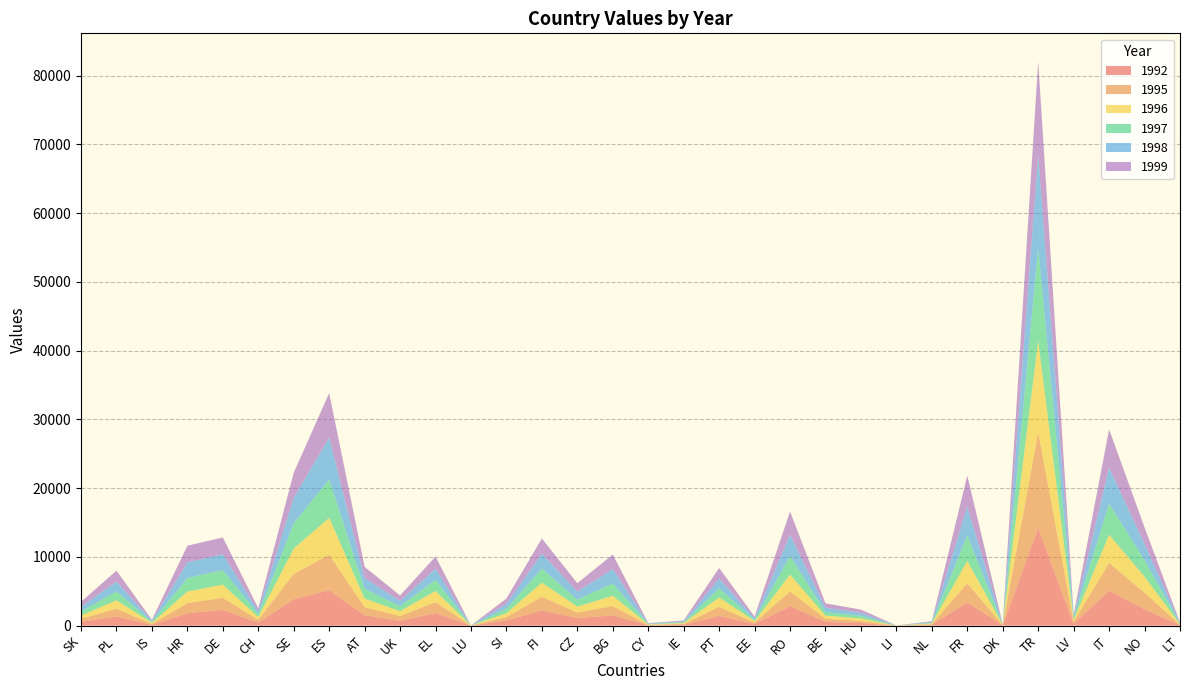

Reading left to right, transcribe all the data shown in this chart.

1992: SK=560	PL=1327	IS=113	HR=1808	DE=2291	CH=427	SE=3845	ES=5145	AT=1519	UK=682	EL=1836	LU=3	SI=731	FI=2223	CZ=1109	BG=1487	CY=61	IE=128	PT=1417	EE=258	RO=2832	BE=537	HU=378	LI=2	NL=104	FR=3391	DK=35	TR=14255	LV=267	IT=5097	NO=2370	LT=73
1995: SK=447	PL=1141	IS=136	HR=1472	DE=1755	CH=416	SE=3671	ES=5166	AT=1165	UK=707	EL=1589	LU=2	SI=516	FI=1970	CZ=797	BG=1352	CY=54	IE=128	PT=1302	EE=203	RO=2129	BE=458	HU=306	LI=1	NL=105	FR=2786	DK=35	TR=13861	LV=294	IT=4016	NO=2417	LT=65
1996: SK=467	PL=1219	IS=158	HR=1681	DE=1921	CH=404	SE=3704	ES=5370	AT=1256	UK=709	EL=1622	LU=2	SI=564	FI=2056	CZ=863	BG=1511	CY=62	IE=118	PT=1379	EE=203	RO=2468	BE=464	HU=353	LI=4	NL=109	FR=3240	DK=35	TR=13321	LV=259	IT=4118	NO=2338	LT=70
1997: SK=572	PL=1298	IS=151	HR=1972	DE=2111	CH=408	SE=3663	ES=5578	AT=1429	UK=732	EL=1605	LU=2	SI=654	FI=2051	CZ=1006	BG=1794	CY=61	IE=121	PT=1332	EE=208	RO=2694	BE=520	HU=388	LI=5	NL=107	FR=3706	DK=33	TR=13483	LV=253	IT=4534	NO=2399	LT=76
1998: SK=685	PL=1428	IS=154	HR=2263	DE=2314	CH=439	SE=3727	ES=6096	AT=1547	UK=765	EL=1629	LU=2	SI=715	FI=2164	CZ=1170	BG=2091	CY=67	IE=123	PT=1424	EE=215	RO=3094	BE=627	HU=434	LI=3	NL=110	FR=4180	DK=33	TR=13547	LV=258	IT=5196	NO=2368	LT=83
1999: SK=731	PL=1581	IS=131	HR=2427	DE=2431	CH=434	SE=3631	ES=6464	AT=1631	UK=791	EL=1772	LU=2	SI=764	FI=2210	CZ=1224	BG=2106	CY=55	IE=127	PT=1534	EE=227	RO=3383	BE=632	HU=473	LI=4	NL=115	FR=4518	DK=33	TR=13580	LV=248	IT=5581	NO=2395	LT=89